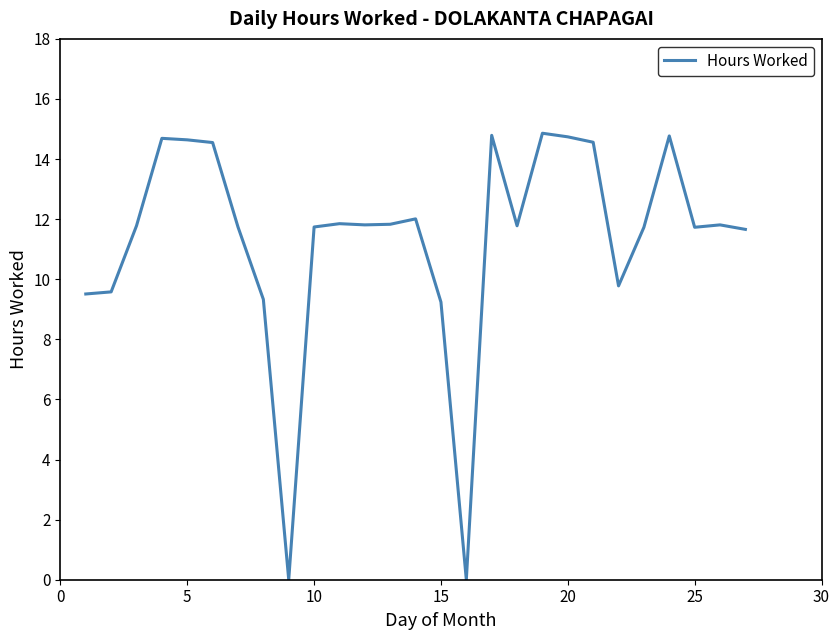

What is the difference between the maximum and minimum values?

14.9